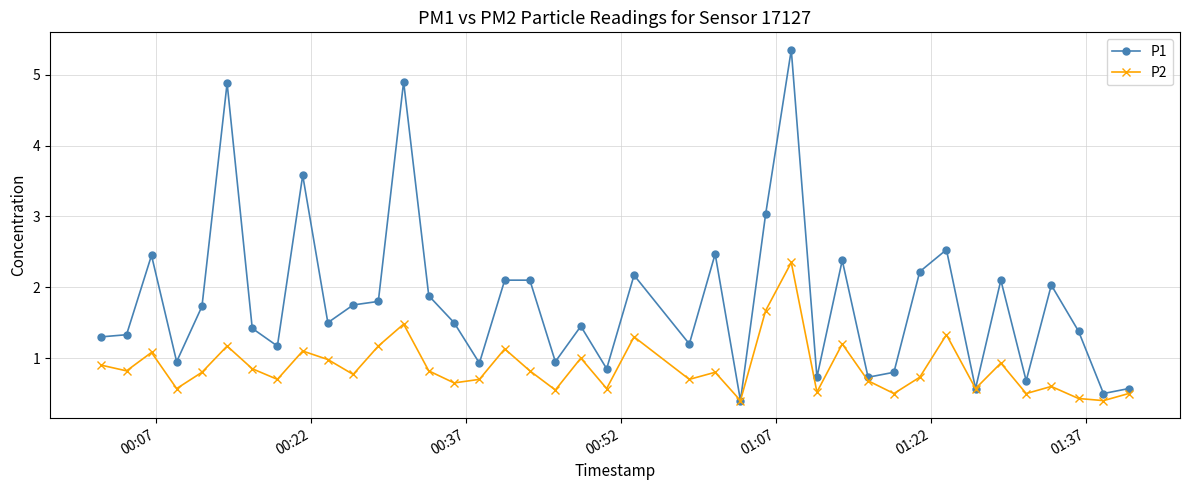

List the series in order of their overall mean, lowest first.

P2, P1